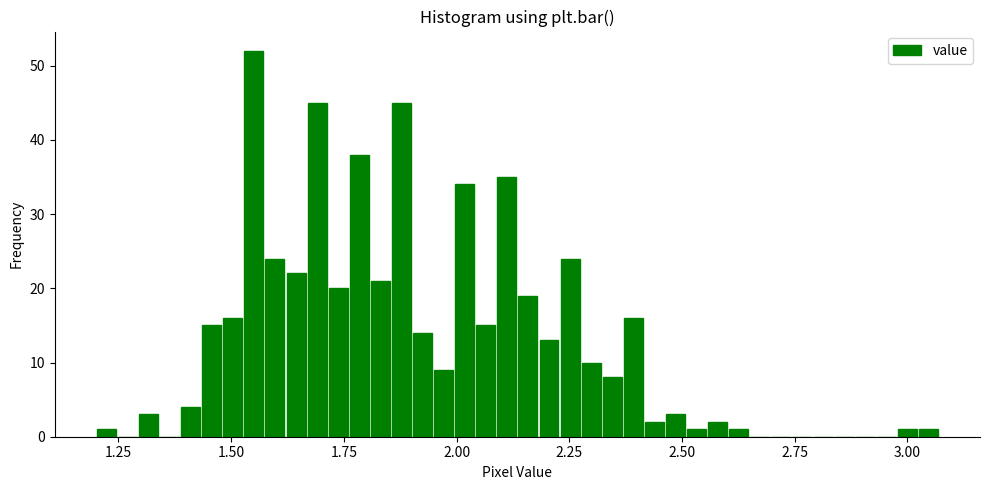

Read against the x-axis, roughly where is the centre of the tallest bar?

1.55